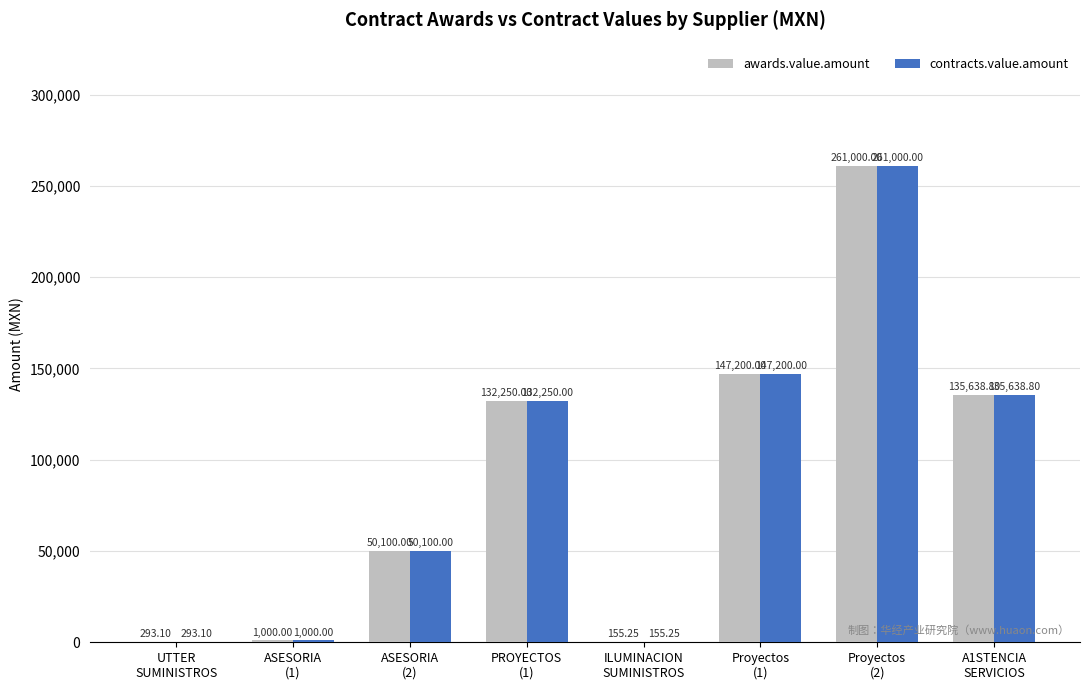

What are all the series names shown in the legend?

awards.value.amount, contracts.value.amount